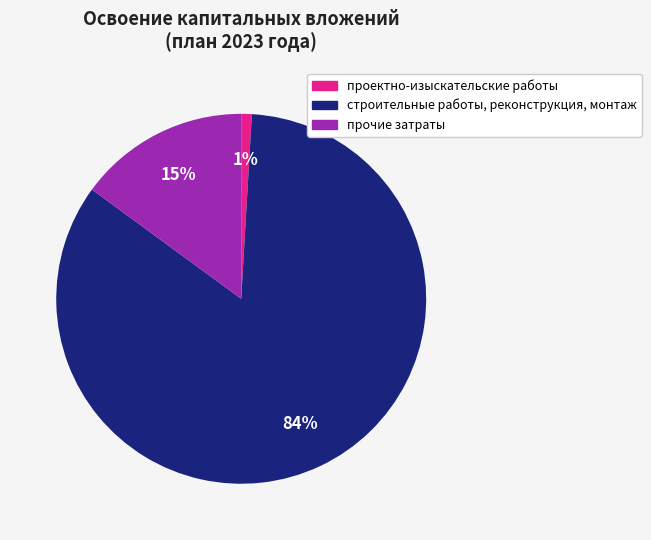

Rank the categories by value from highest to lowest.

строительные работы, реконструкция, монтаж, прочие затраты, проектно-изыскательские работы